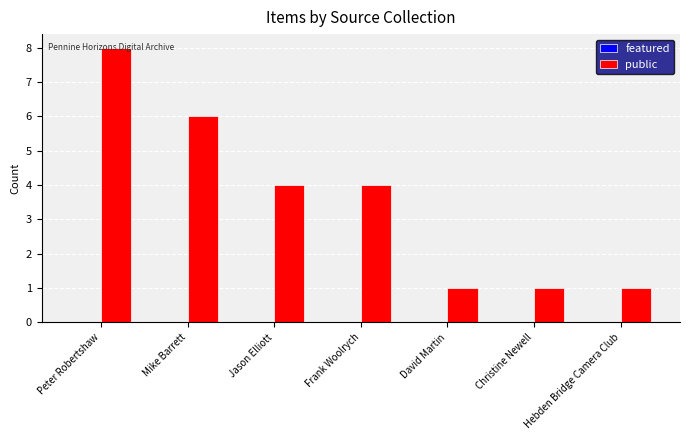

What position from the left is David Martin?

5